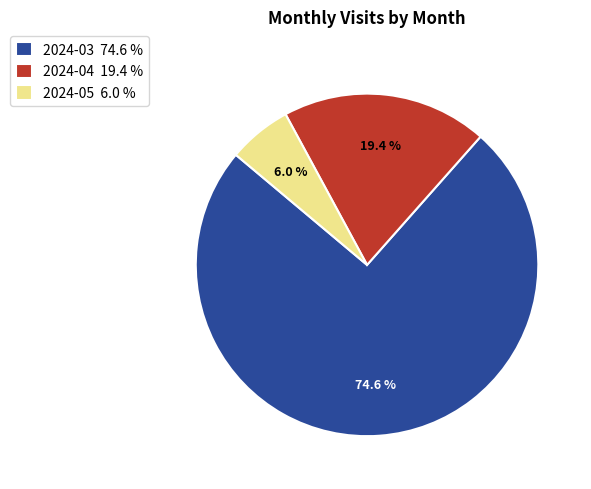

Rank the categories by value from lowest to highest.

2024-05, 2024-04, 2024-03